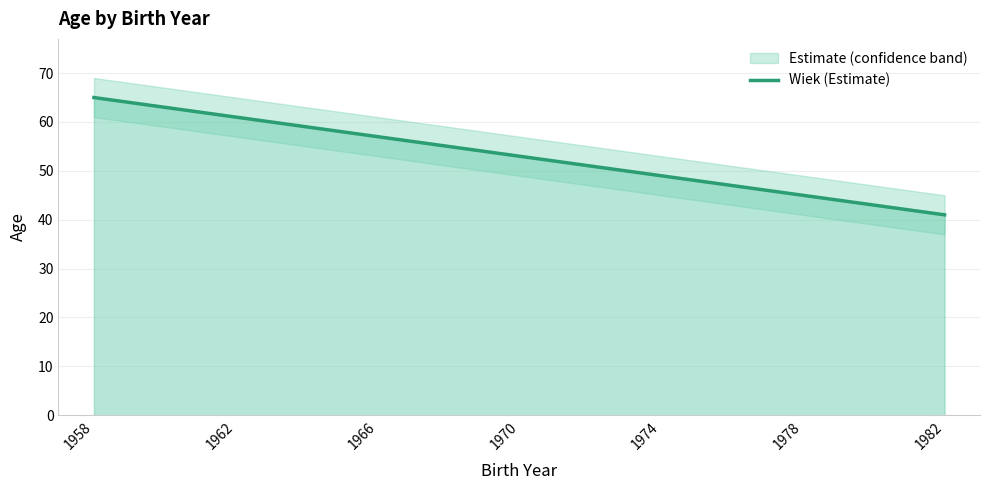

What is the maximum value shown in the chart?

65